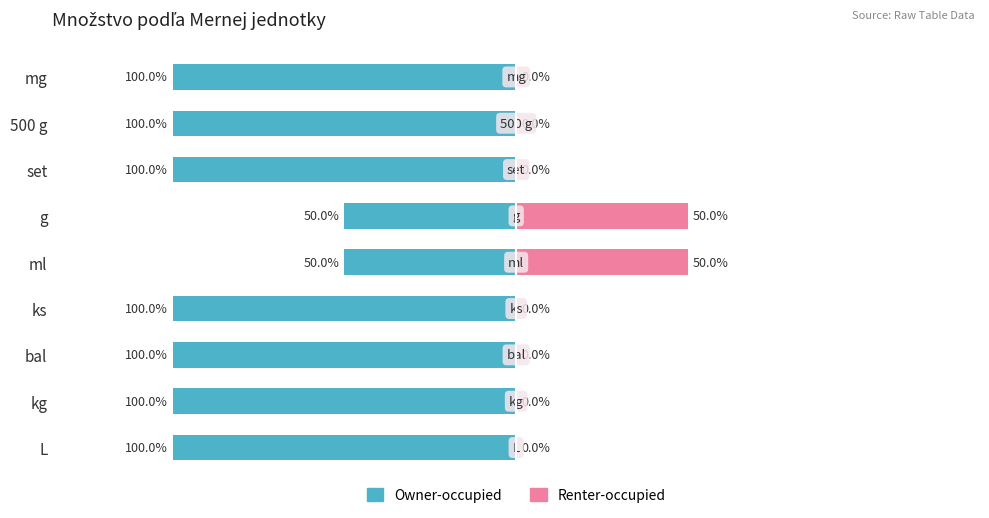

The value of Renter-occupied at 3 is 35. True or false?

False